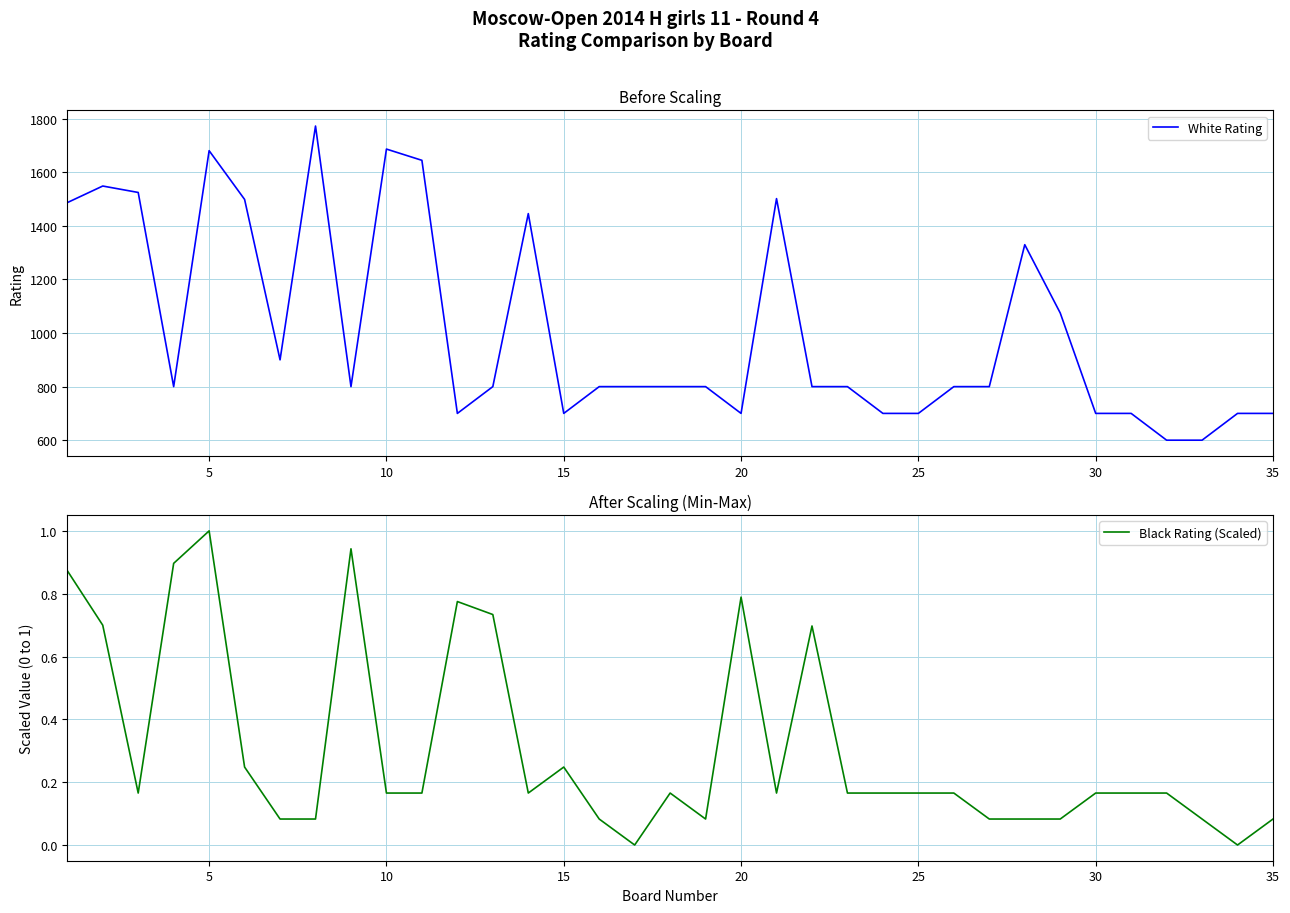

In Black Rating (Scaled), how many points are higher than both neighbors (excluding endpoints)?

7